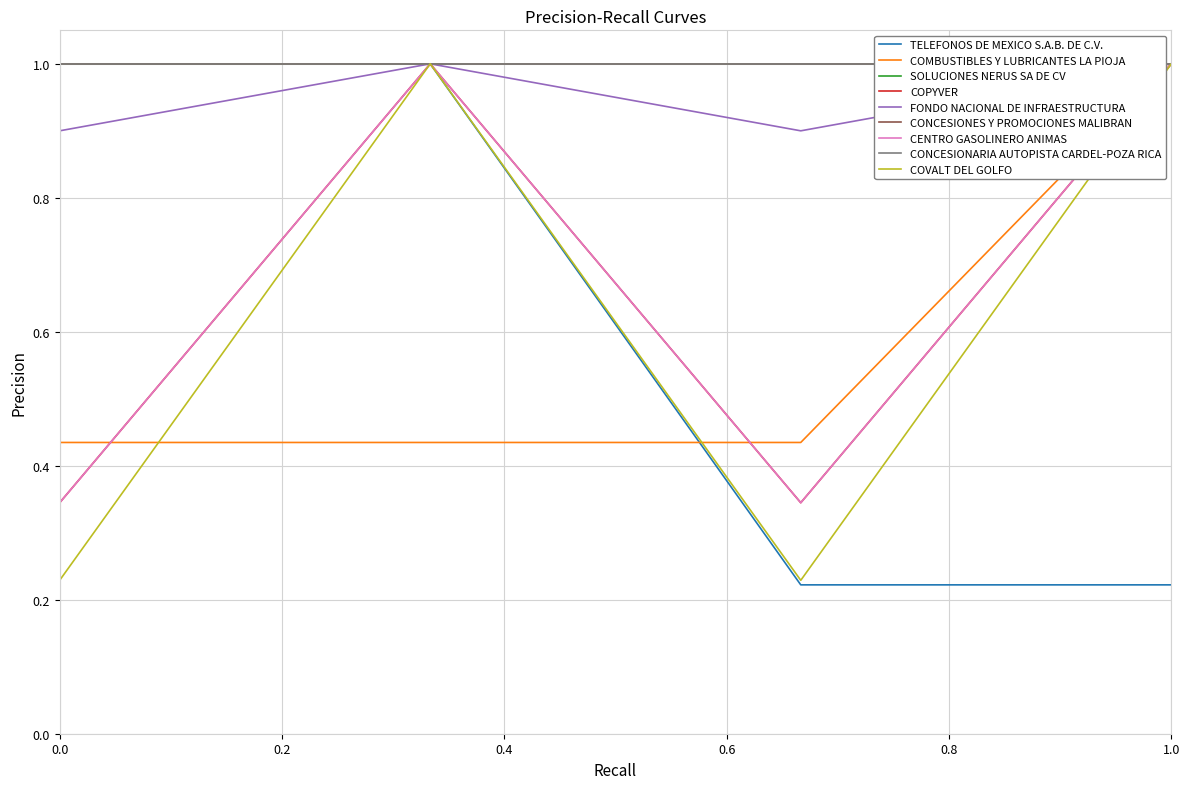

Does the chart have visible grid lines?

Yes